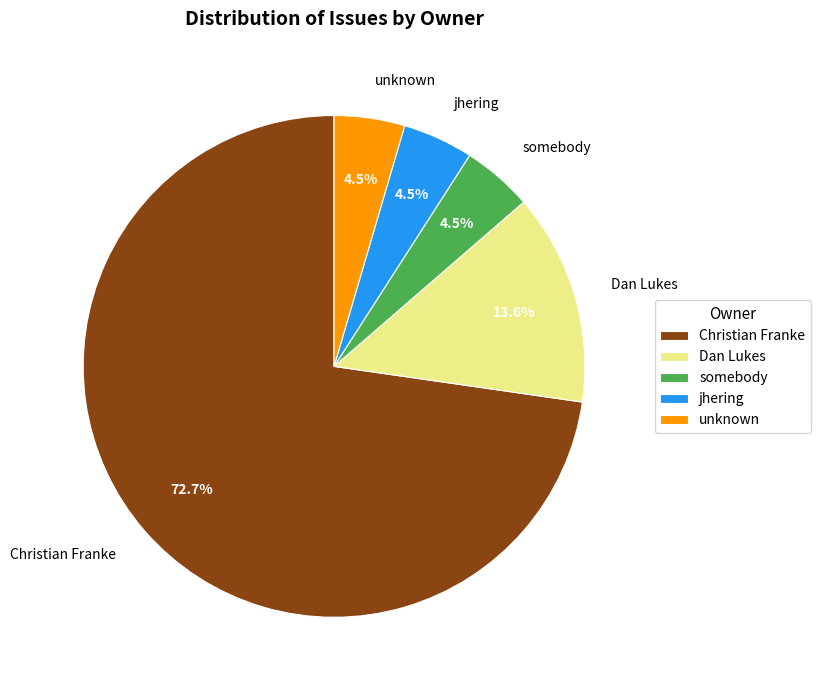

How many slices are in this pie chart?

5